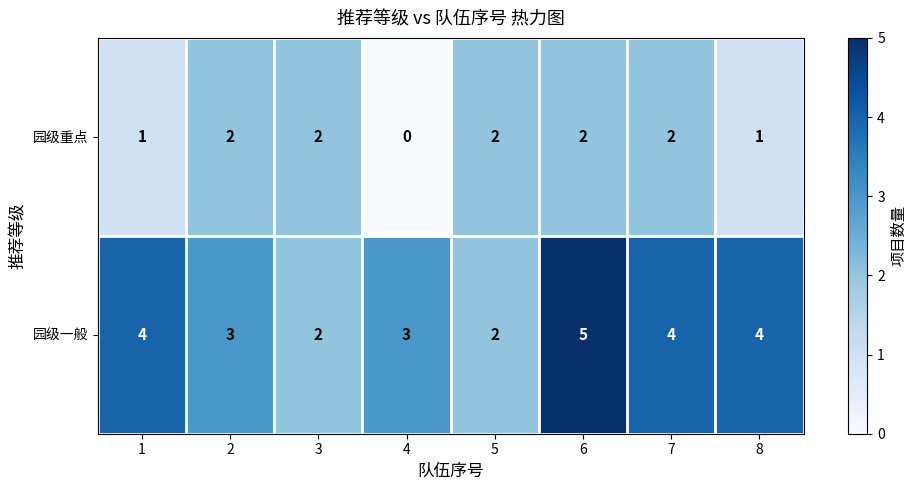

What is the total value across all series at 7?

6